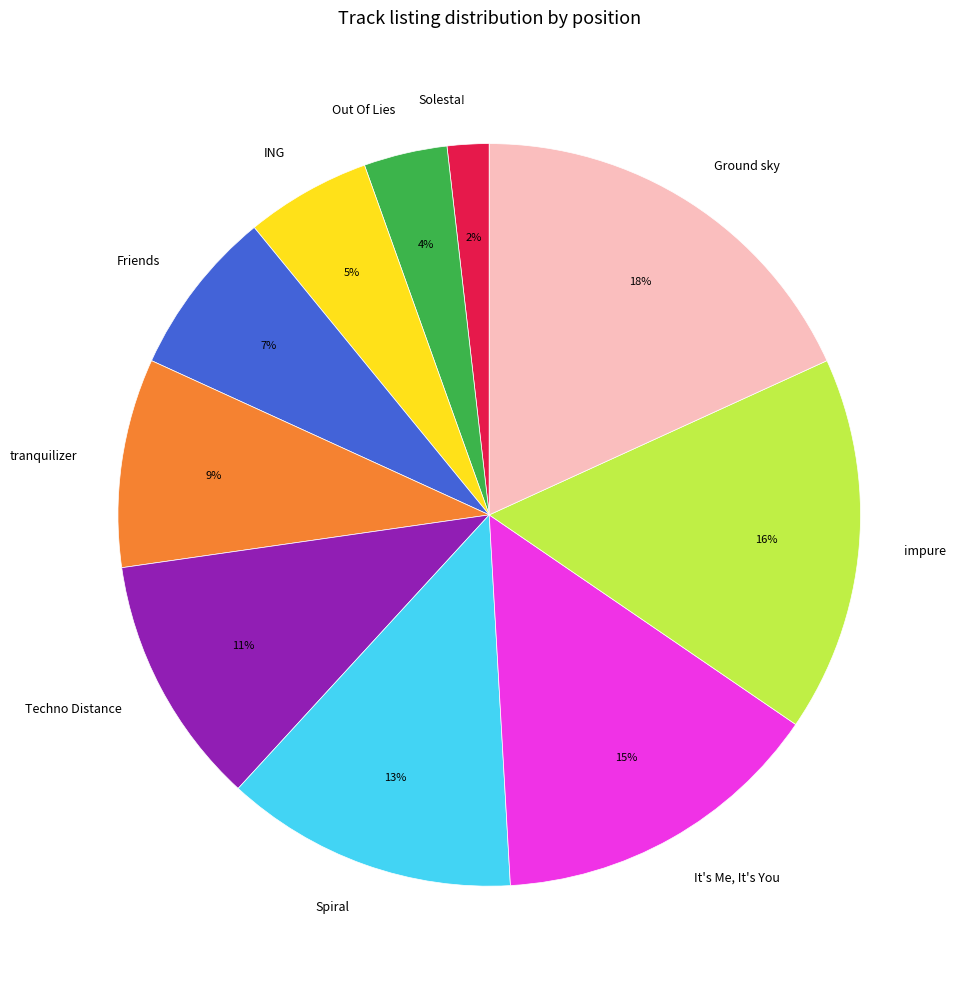

Between impure and Solesta!, which is larger?

impure